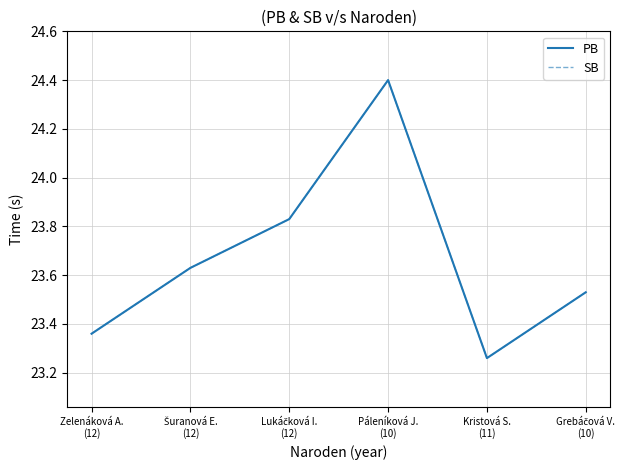

Reading right to left, transcribe all the data shown in this chart.

PB: Grebáčová V.
(10)=23.5	Kristová S.
(11)=23.3	Páleníková J.
(10)=24.4	Lukáčková I.
(12)=23.8	Šuranová E.
(12)=23.6	Zelenáková A.
(12)=23.4
SB: Grebáčová V.
(10)=23.5	Kristová S.
(11)=23.3	Páleníková J.
(10)=24.4	Lukáčková I.
(12)=23.8	Šuranová E.
(12)=23.6	Zelenáková A.
(12)=23.4